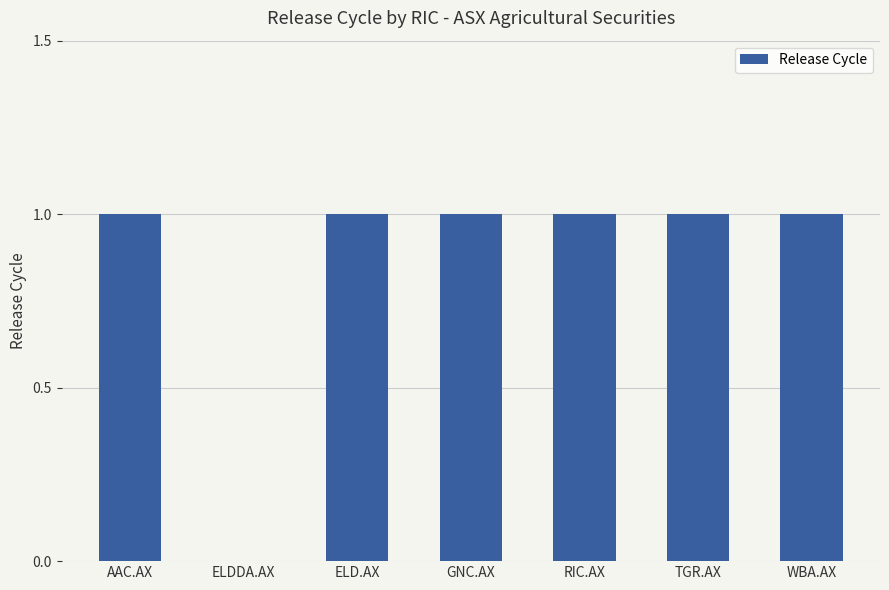

What is the maximum value shown in the chart?

1